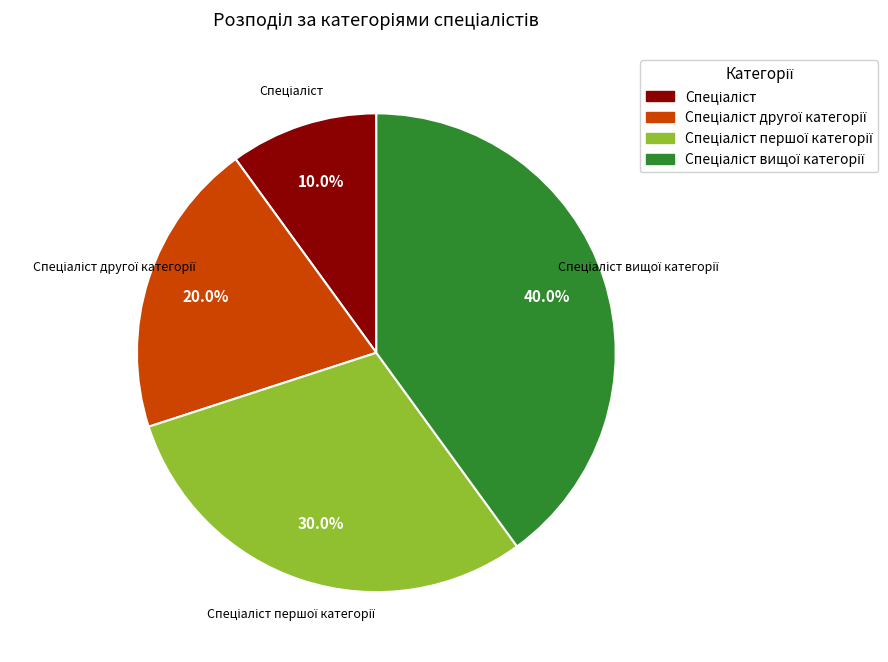

Does any single category account for the majority?

No